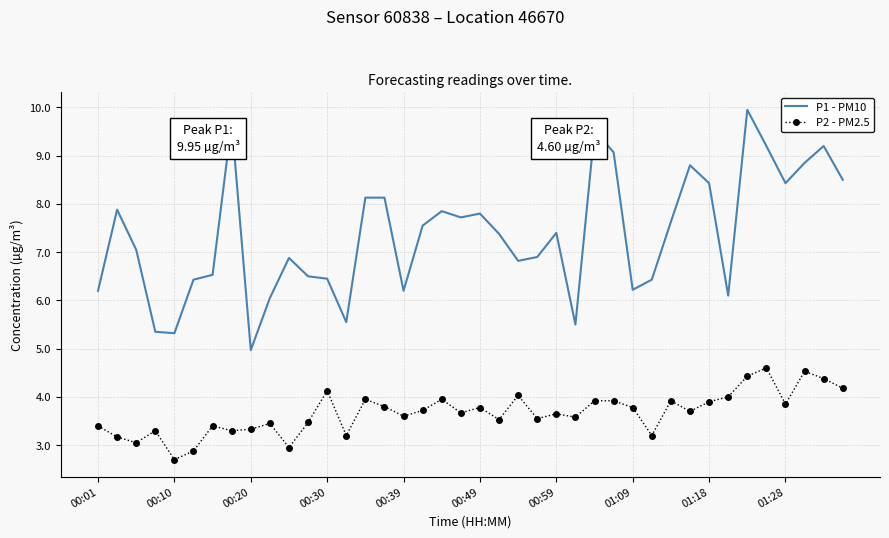

What is the difference between the maximum and minimum values in the P2 - PM2.5 series?

1.9